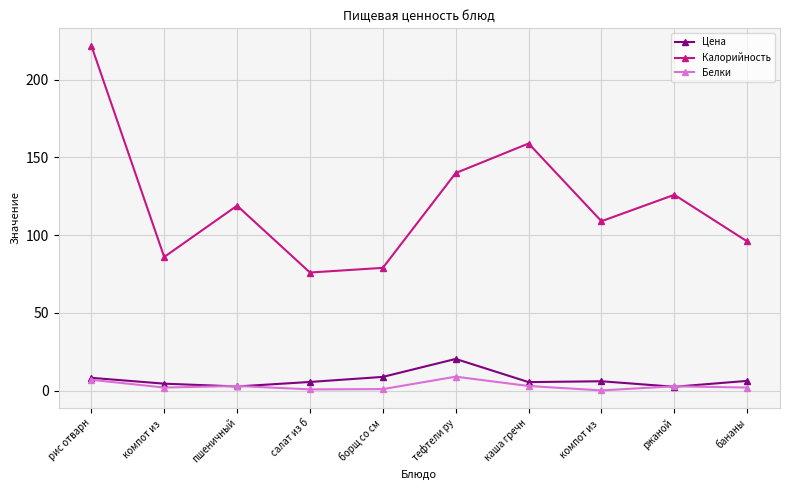

At which category does Цена reach its first local peak?

тефтели ру